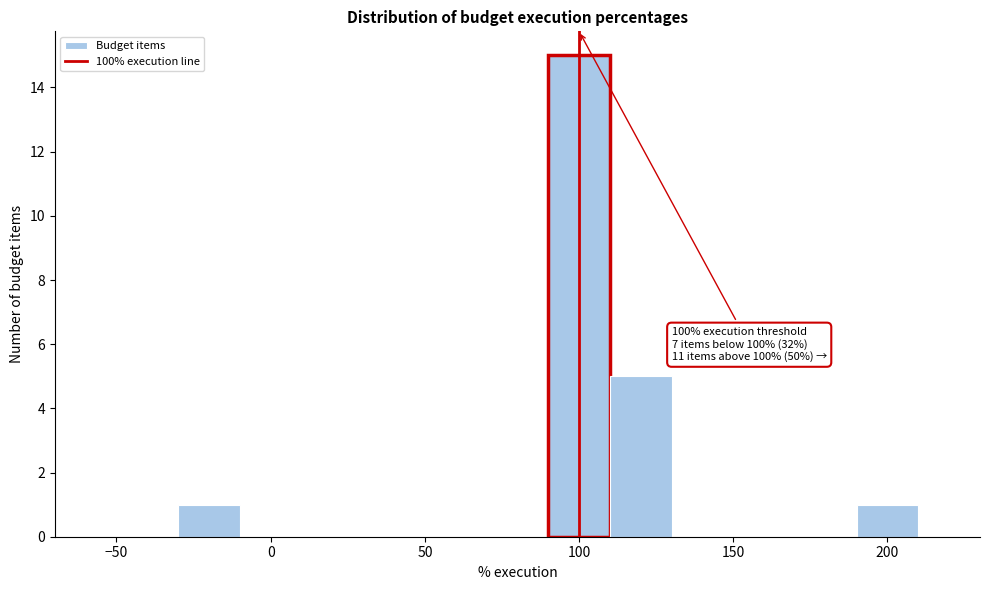

Over which range of the x-axis is the bar tallest?

90 to 110